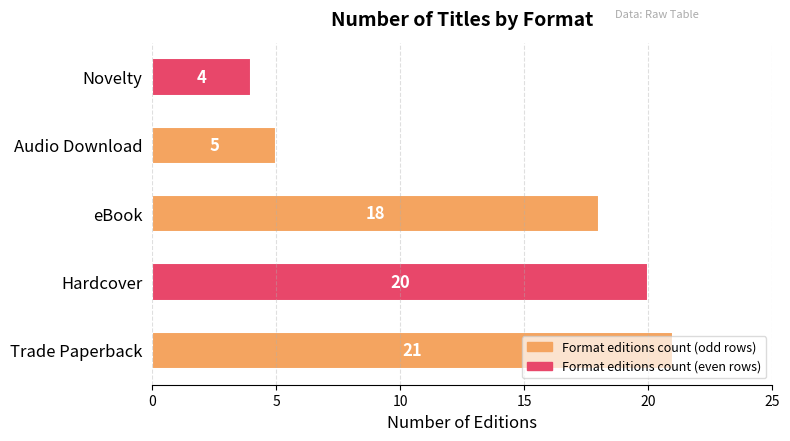

The value at Novelty is 4. True or false?

True